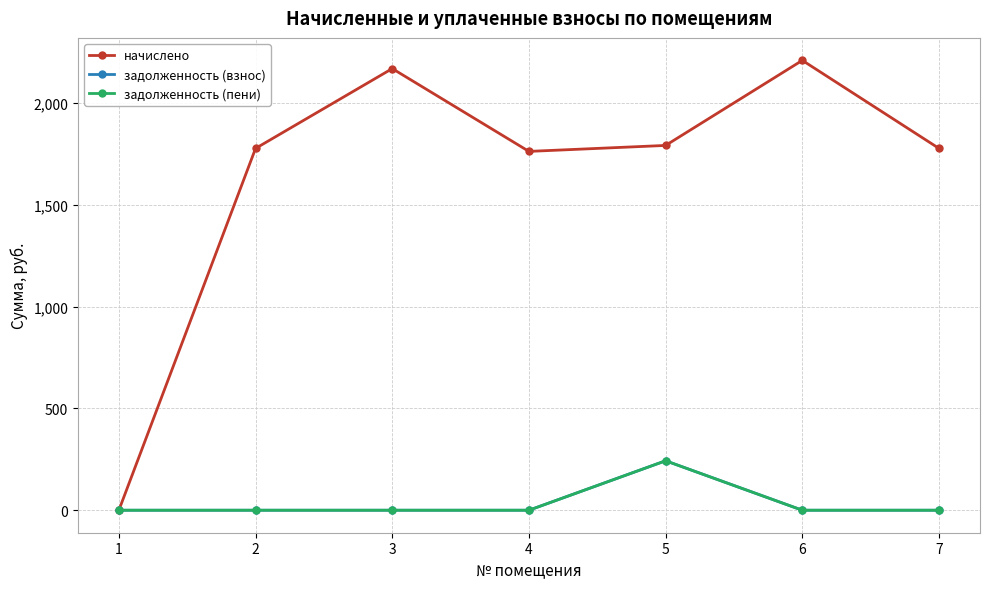

True or false: задолженность (взнос) has more than 2 points higher than both neighbors.

False